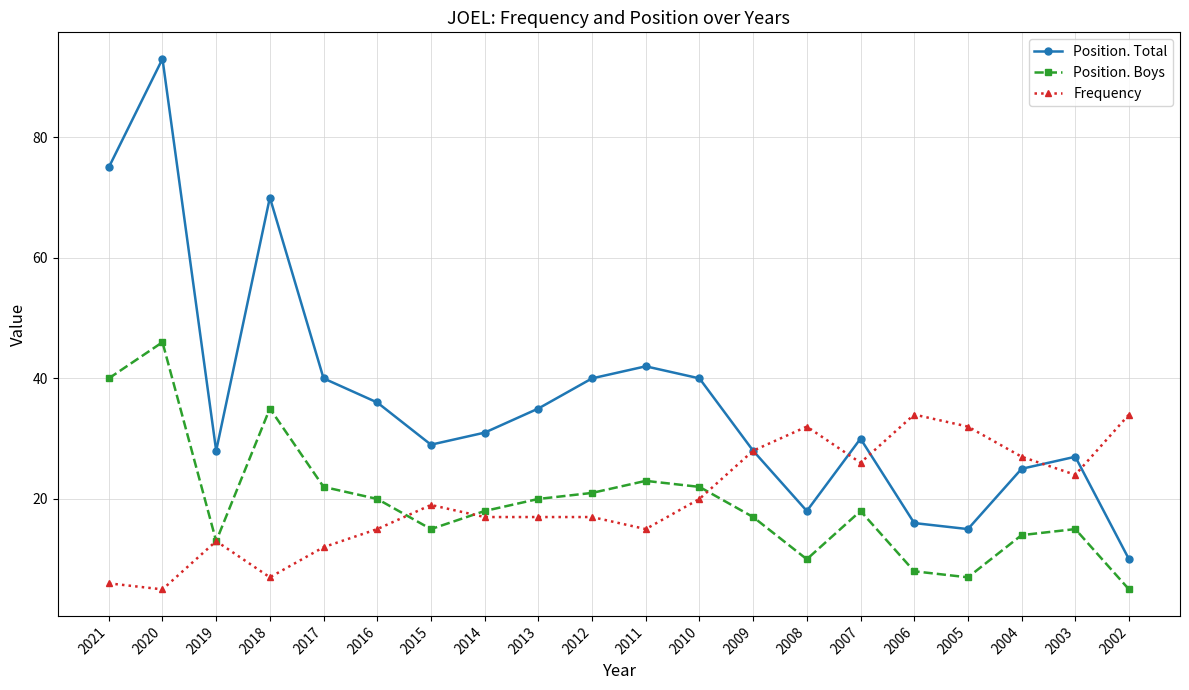

The value of Frequency at 2013 is 11. True or false?

False